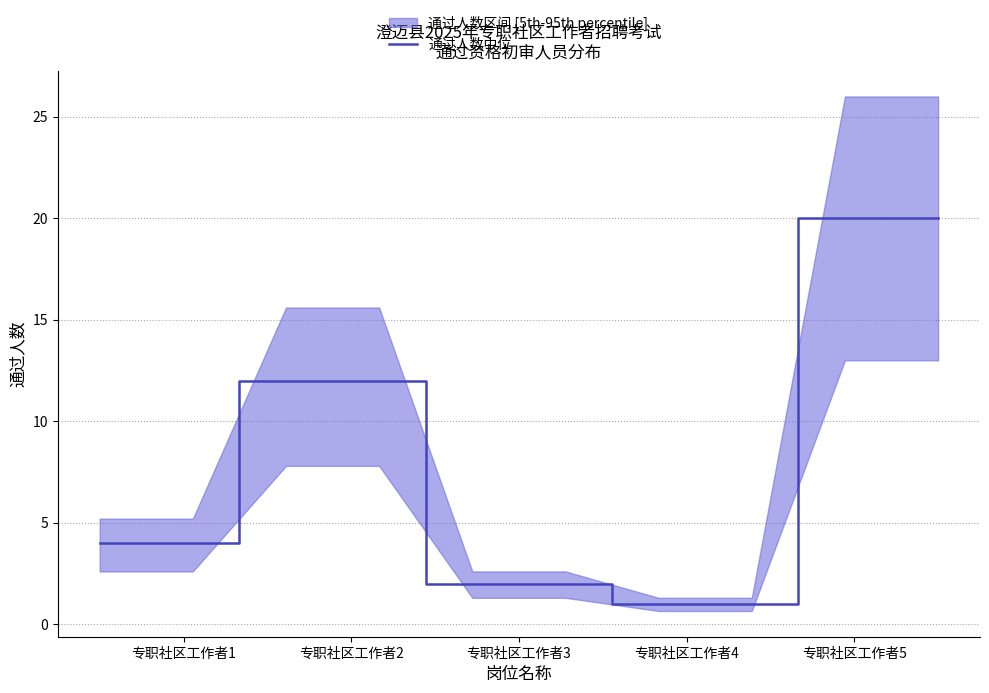

True or false: there are more than 2 points higher than both neighbors.

False